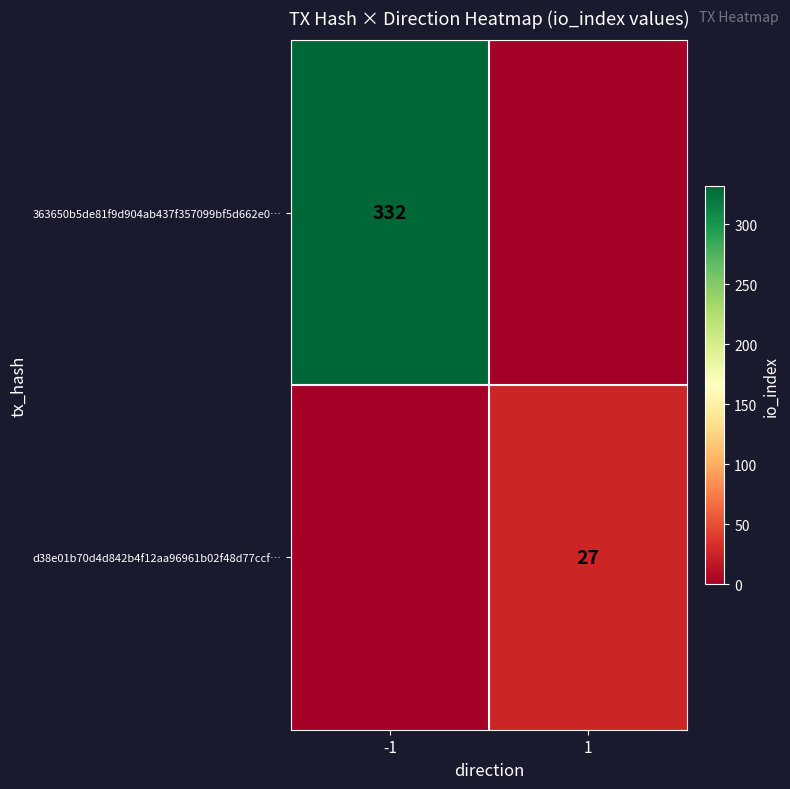

Is it true that d38e01b70d4d842b4f12aa96961b02f48d77ccf… equals 6 at 1?

False